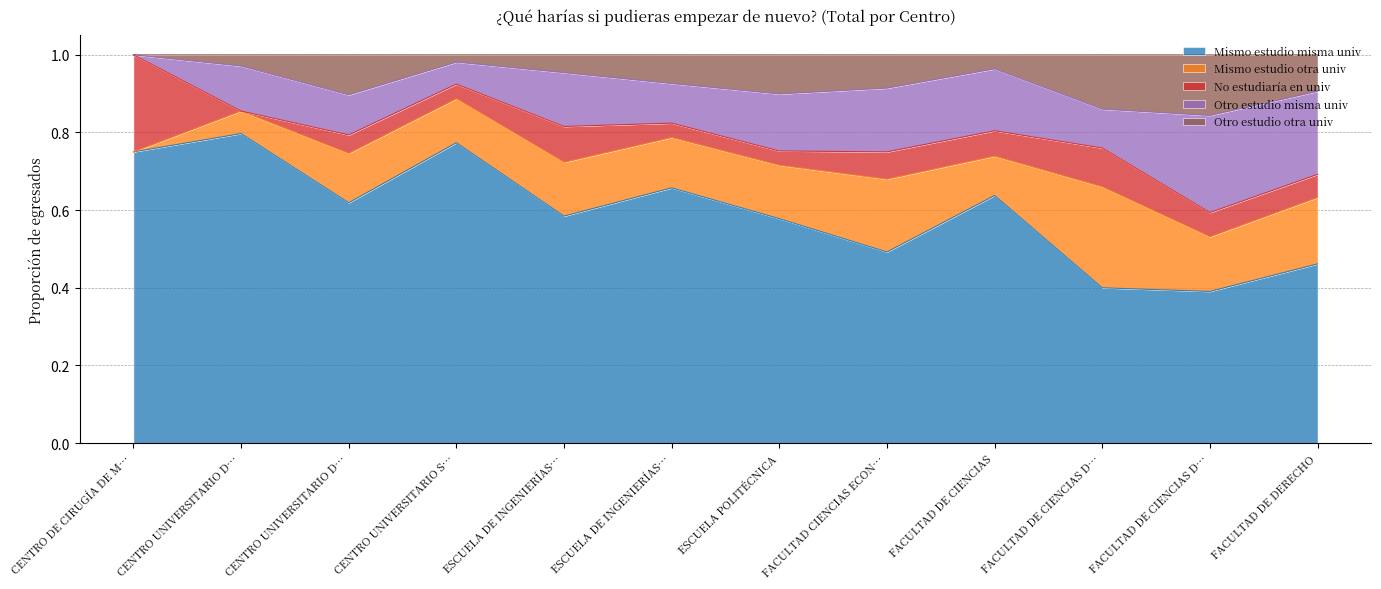

What are all the series names shown in the legend?

Mismo estudio misma univ, Mismo estudio otra univ, No estudiaría en univ, Otro estudio misma univ, Otro estudio otra univ